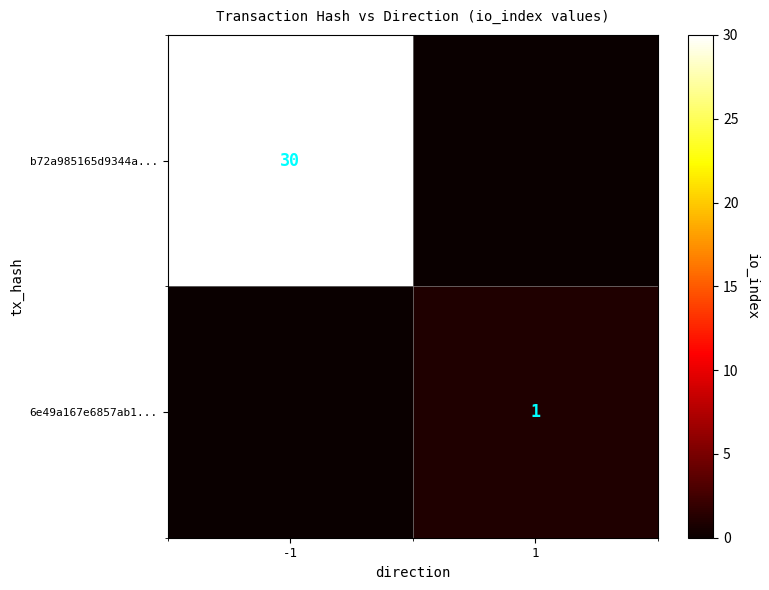

Is it true that b72a985165d9344a... equals 13 at -1?

False